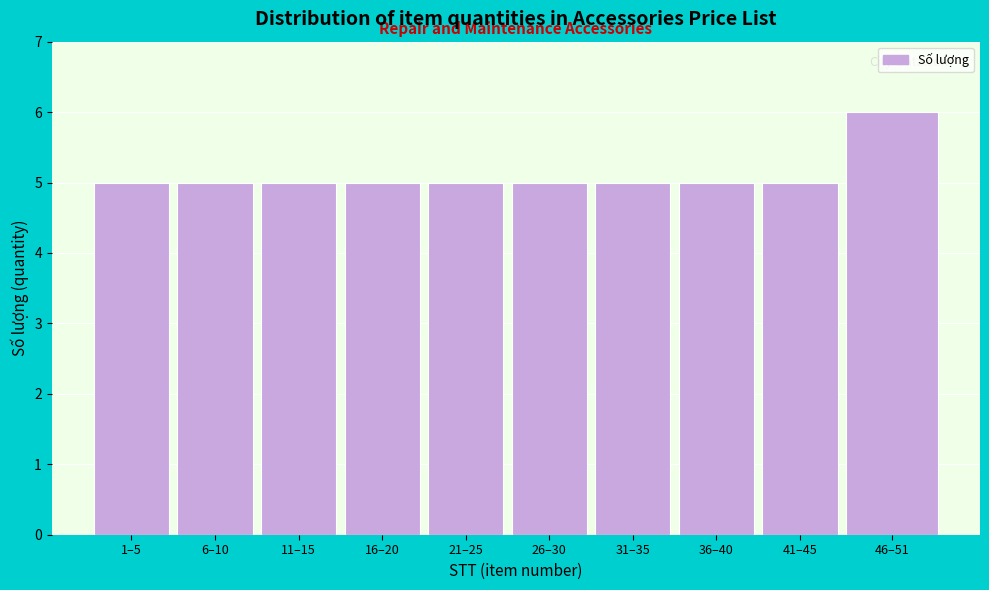

Reading right to left, transcribe all the data shown in this chart.

46–51=6	41–45=5	36–40=5	31–35=5	26–30=5	21–25=5	16–20=5	11–15=5	6–10=5	1–5=5